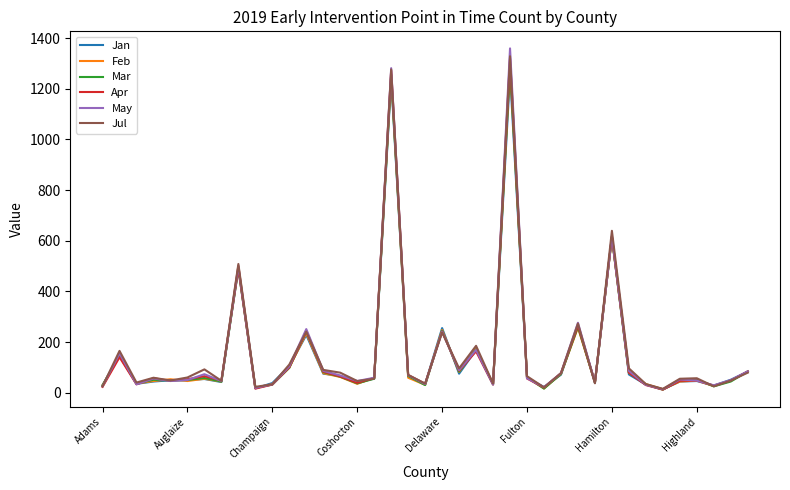

What is the greatest value displayed?

1359